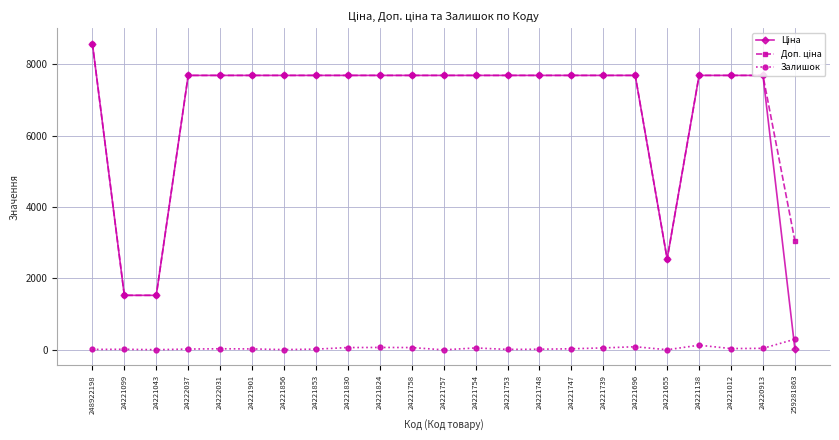

What is the sum of all Залишок values?

1094.0